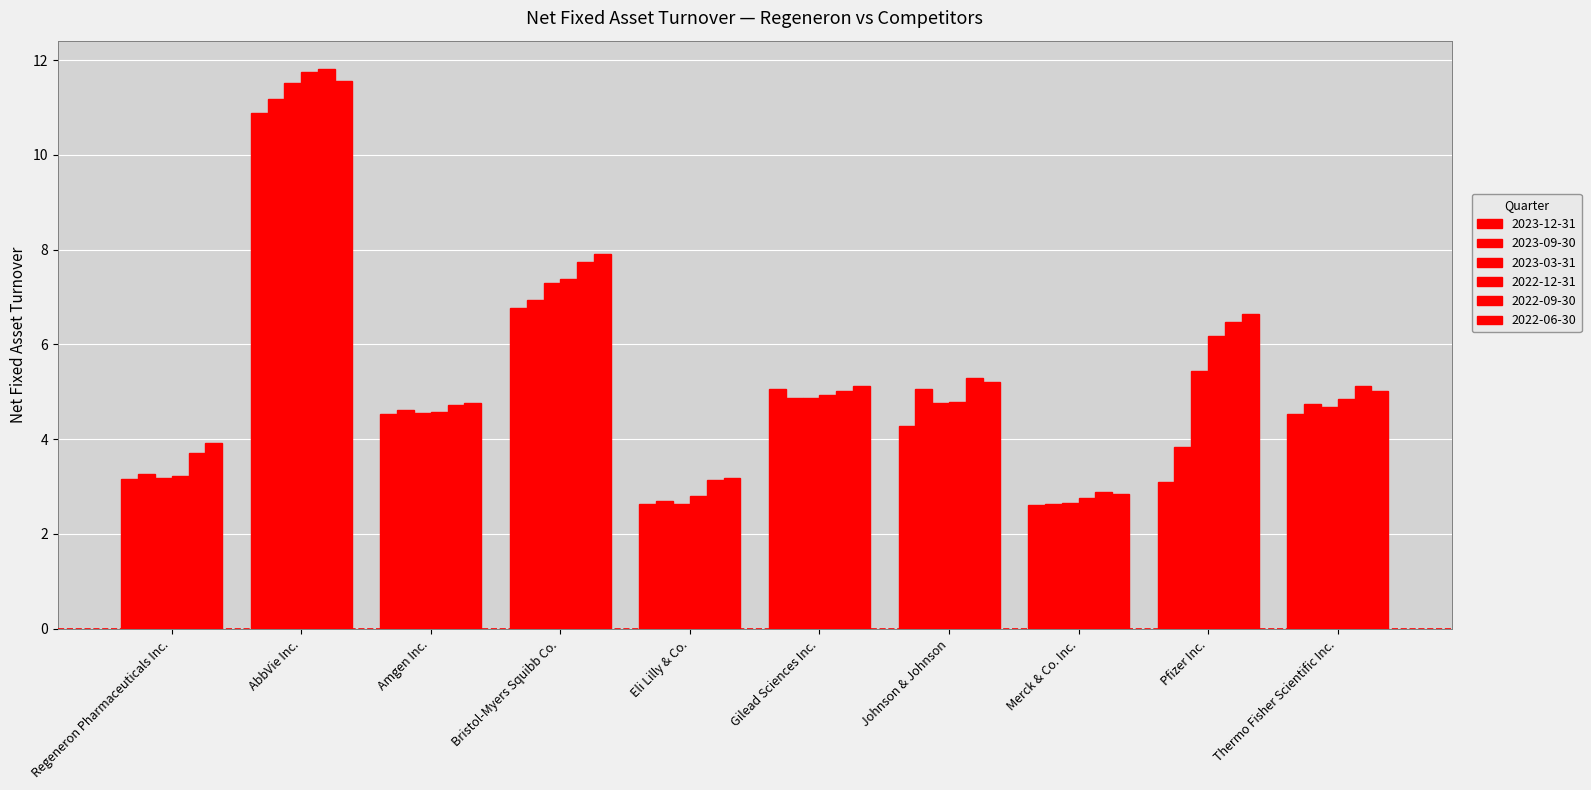

At how many categories does at least one series exceed 2?

10